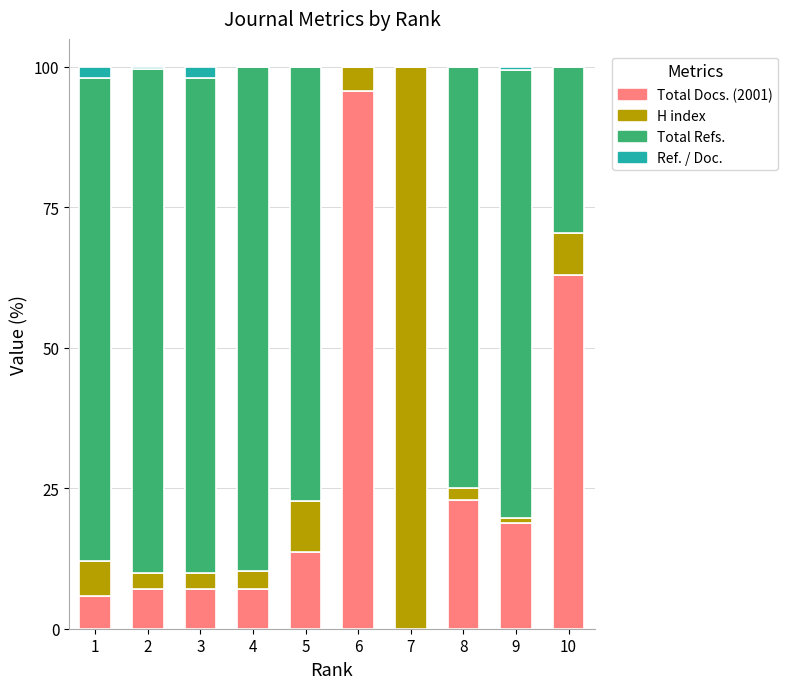

True or false: Total Docs. (2001) has a value of 7.0 at 3.

True